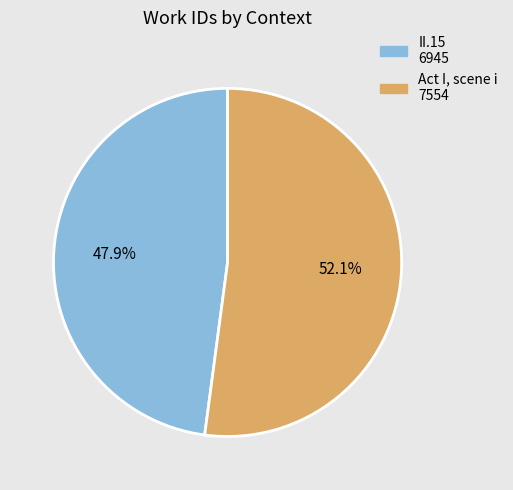

Approximately how many times larger is the value at II.15 compared to Act I, scene i?

0.9